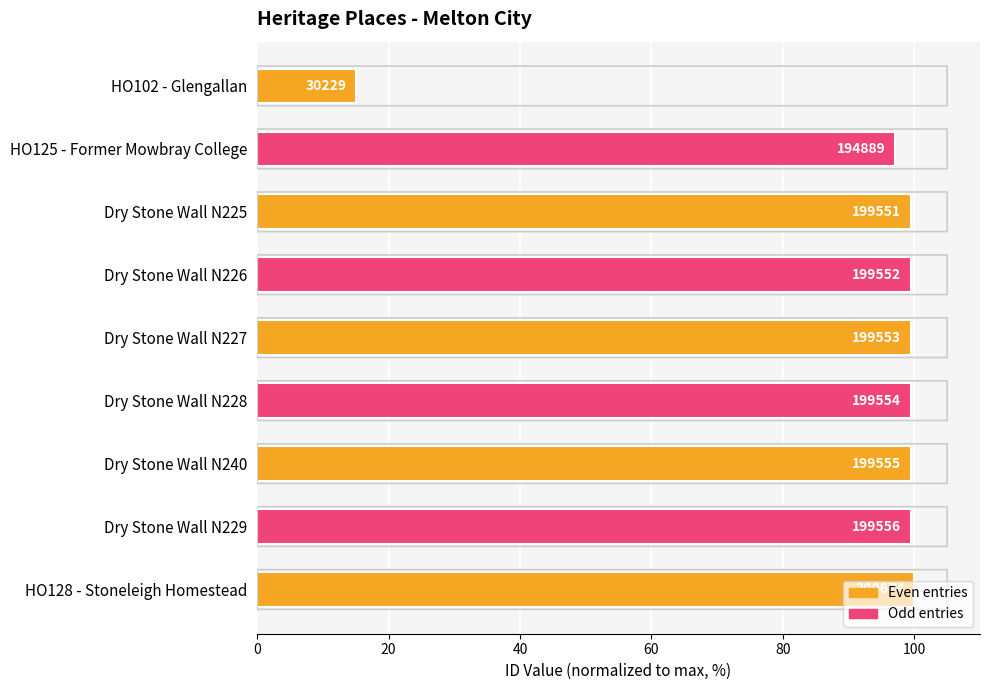

How many bars are there in total?

9